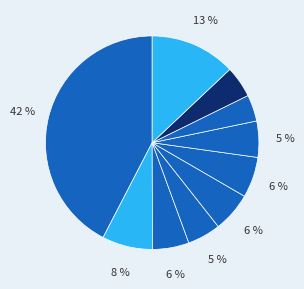

Is there a majority slice in this chart?

No